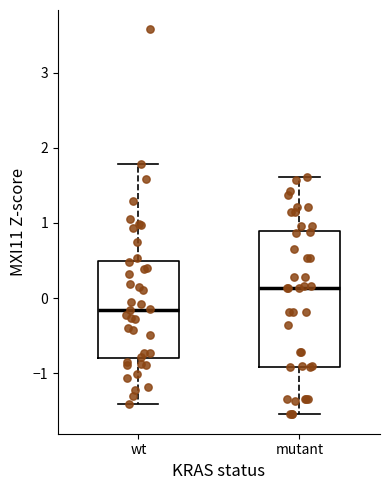

Where does the median line of the box for wt sit on the y-axis? The values are not printed on the chart, so give them approximately, as read against the axis.

-0.2